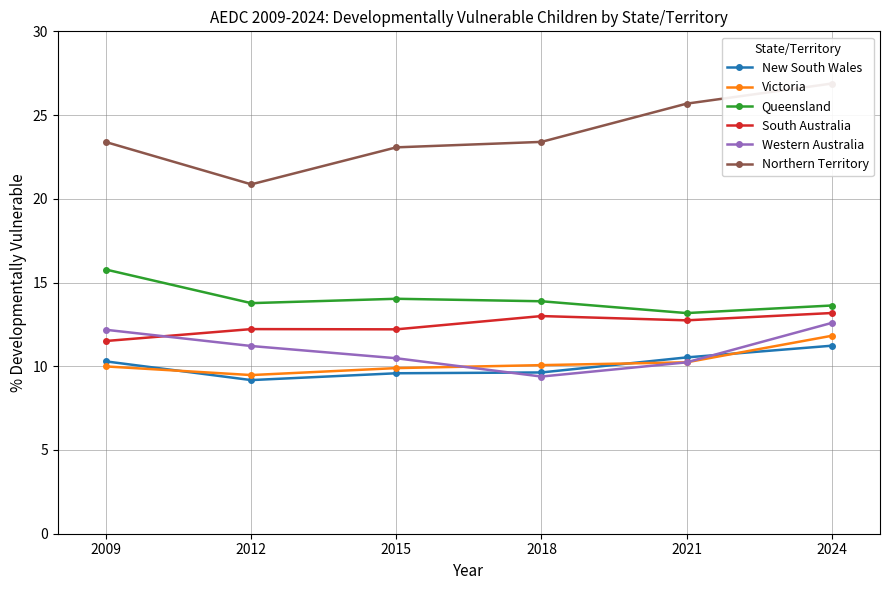

Where does the Northern Territory series first go above 23?

2009